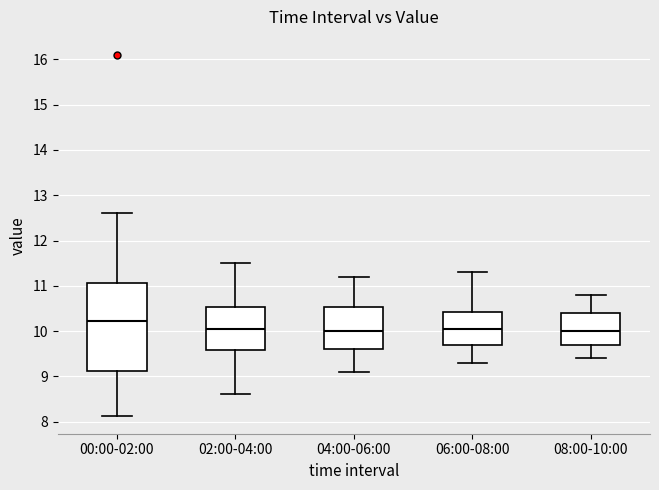

Reading left to right, read every box against the y-axis: the position of its median line, the range the box covers, and the ends of its whiskers. The values are not printed on the chart, so give them approximately, as read against the axis.

00:00-02:00: median 10.2, box 9.1 to 11.1, whiskers 8.1 to 12.6
02:00-04:00: median 10.1, box 9.6 to 10.5, whiskers 8.6 to 11.5
04:00-06:00: median 10.0, box 9.6 to 10.5, whiskers 9.1 to 11.2
06:00-08:00: median 10.1, box 9.7 to 10.4, whiskers 9.3 to 11.3
08:00-10:00: median 10.0, box 9.7 to 10.4, whiskers 9.4 to 10.8